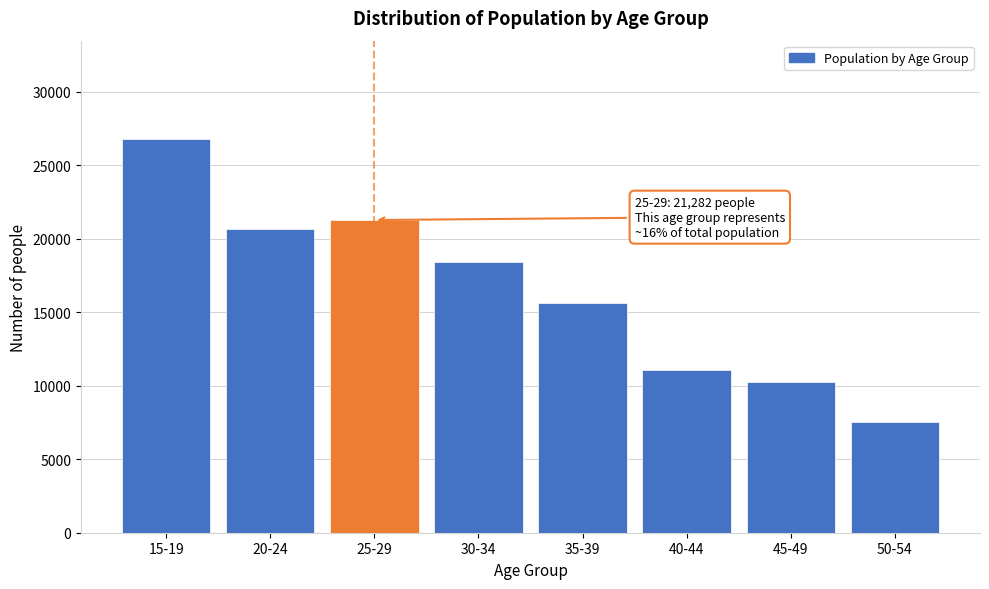

Reading left to right, list all the values displayed in this chart.

15-19=26792	20-24=20650	25-29=21282	30-34=18454	35-39=15666	40-44=11105	45-49=10274	50-54=7545